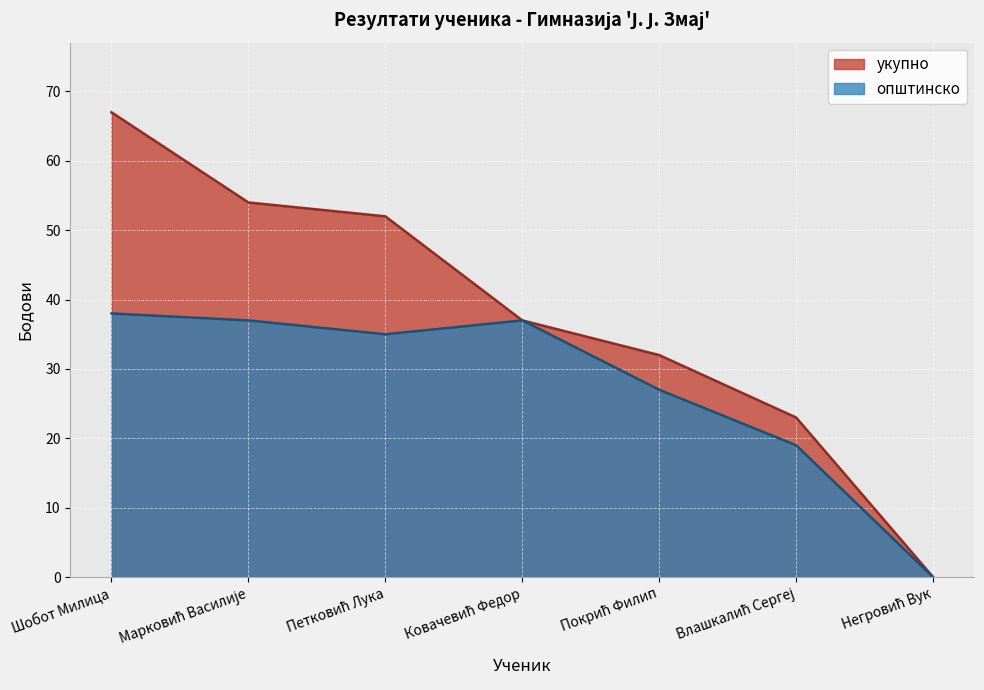

At which category does општинско reach its first local valley?

Петковић Лука